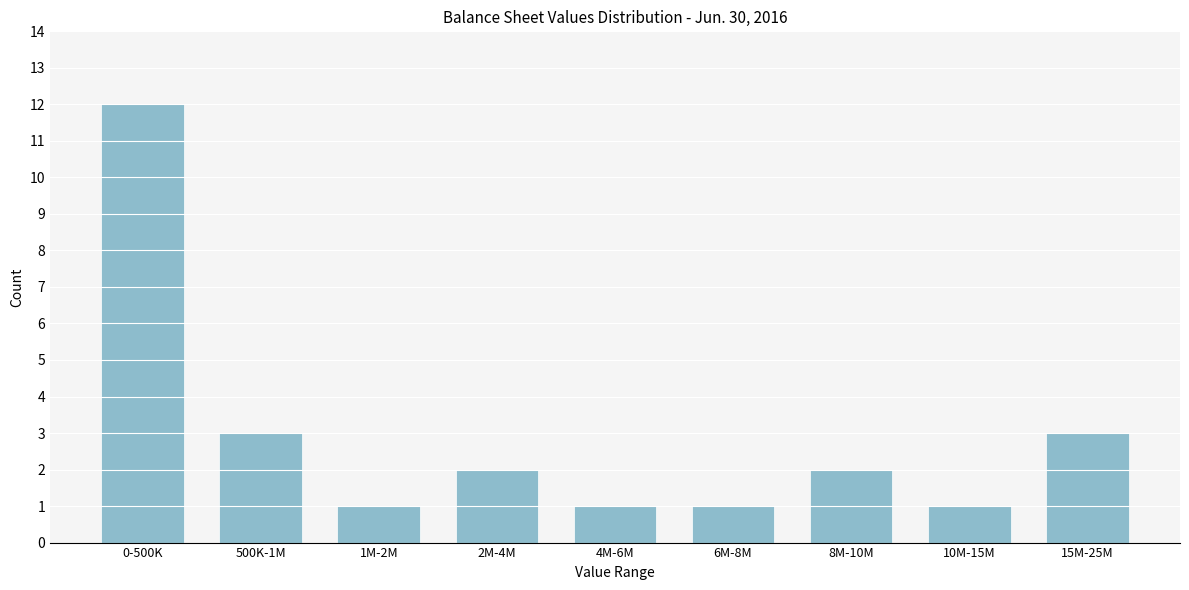

Reading left to right, extract all data points from this chart.

0-500K=12	500K-1M=3	1M-2M=1	2M-4M=2	4M-6M=1	6M-8M=1	8M-10M=2	10M-15M=1	15M-25M=3